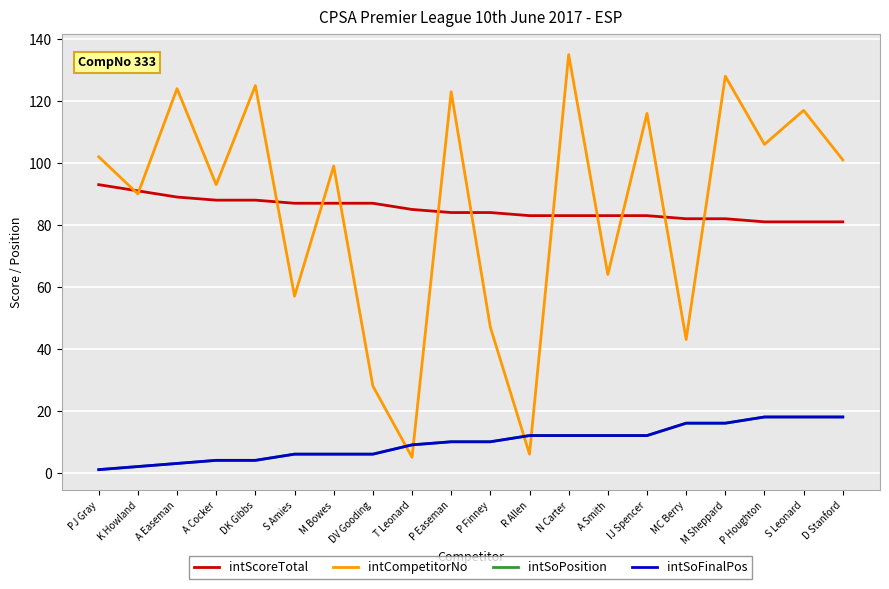

What is the sum of all intCompetitorNo values?

1709